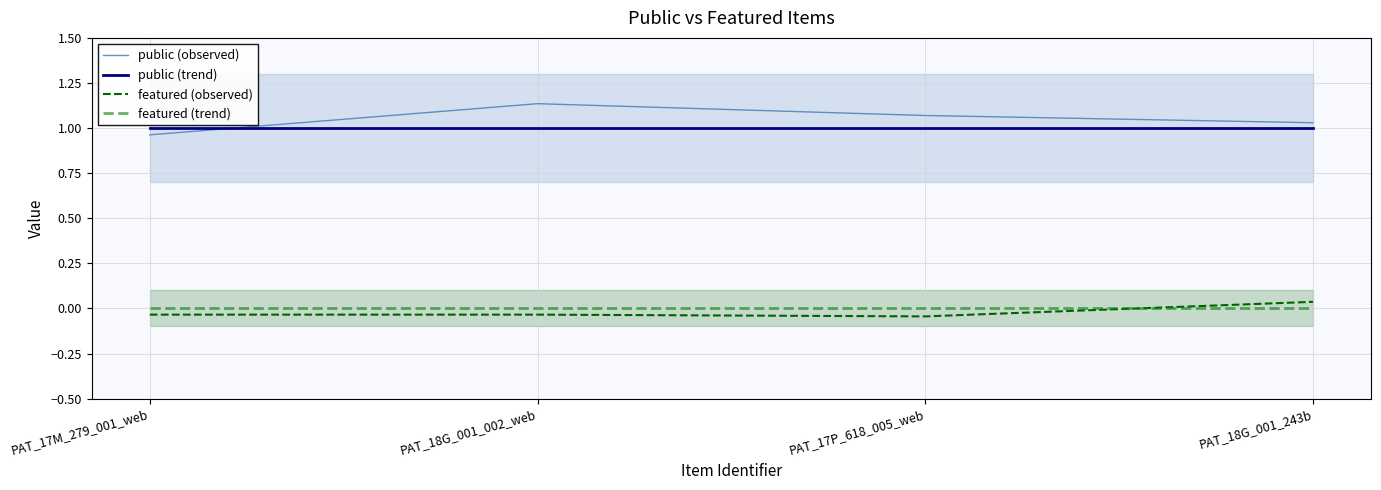

What position from the left is PAT_17M_279_001_web?

1